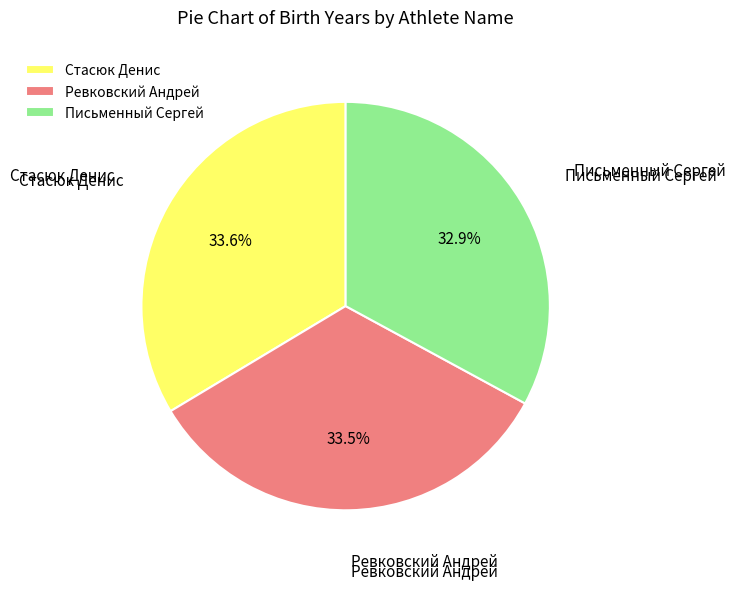

What percentage is the Письменный Сергей slice, to the nearest percent?

33%